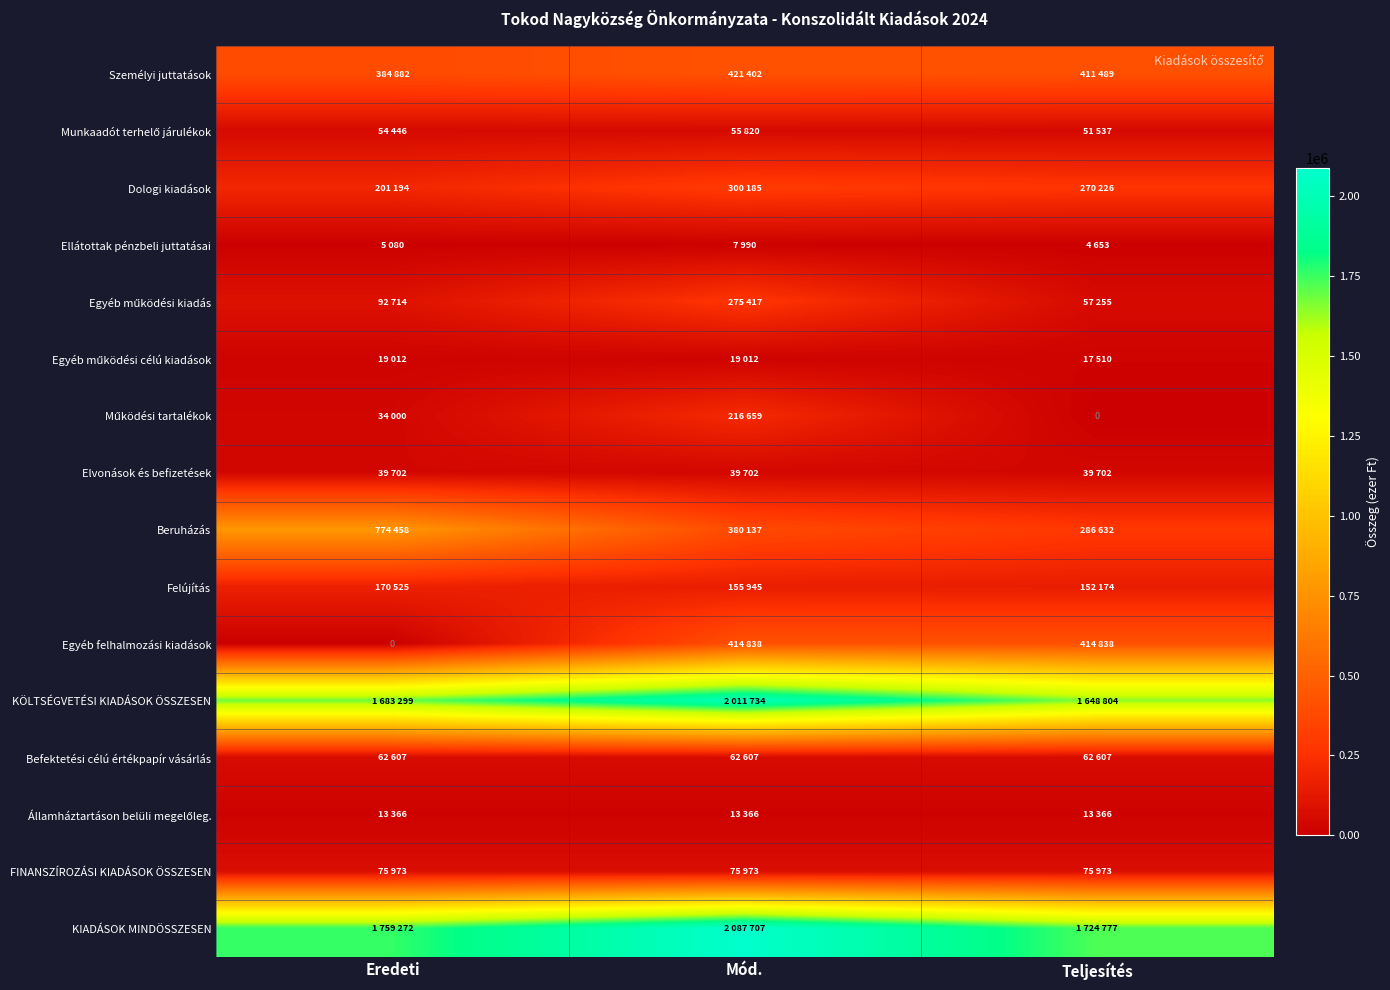

How many distinct data groups are displayed?

16